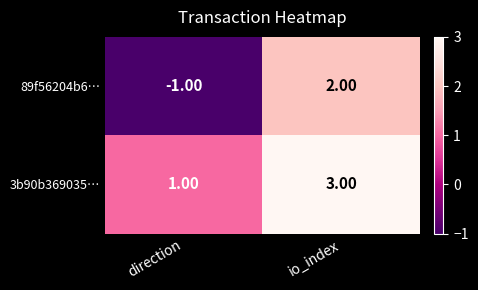

Which category has the lowest value across all series?

direction